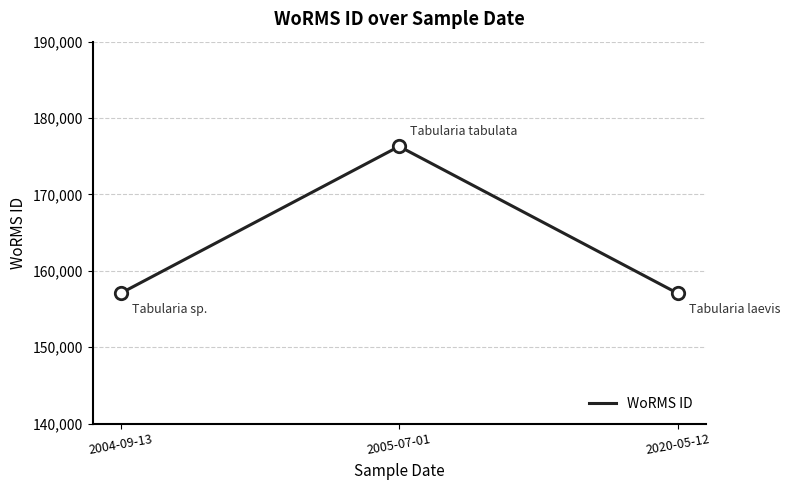

Approximately how many times larger is the value at 2005-07-01 compared to 2004-09-13?

1.1